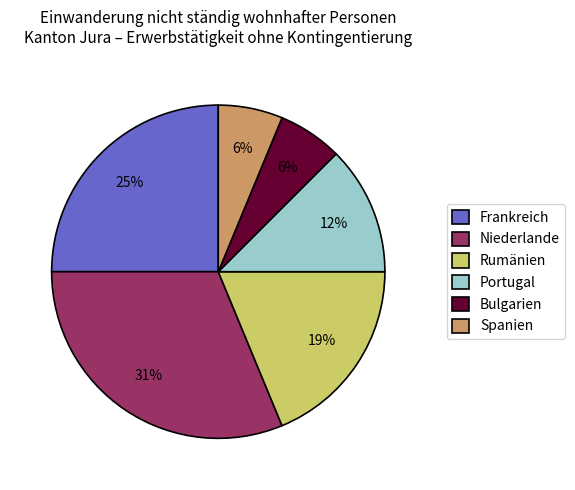

To the nearest percent, what is the average slice percentage?

17%